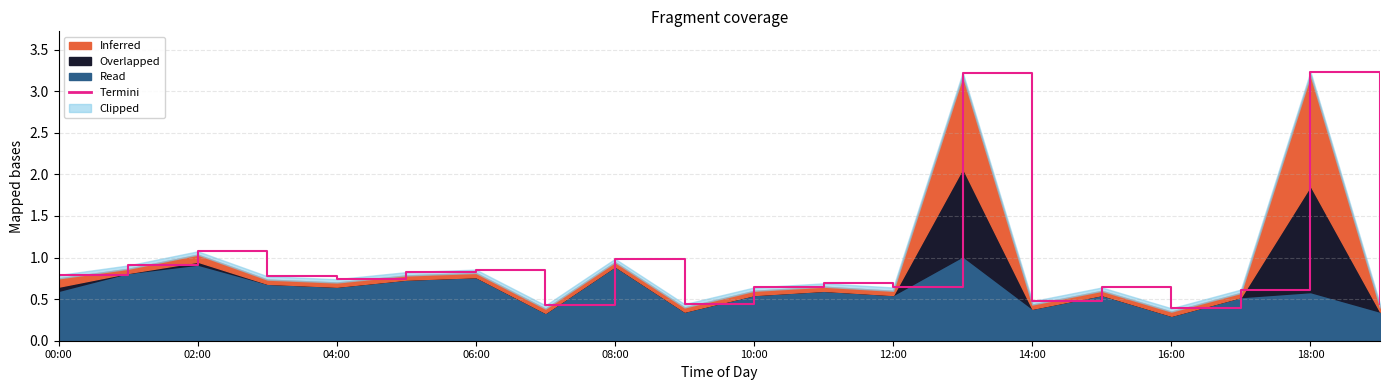

True or false: the data shows 0.2 at 12:00.

False